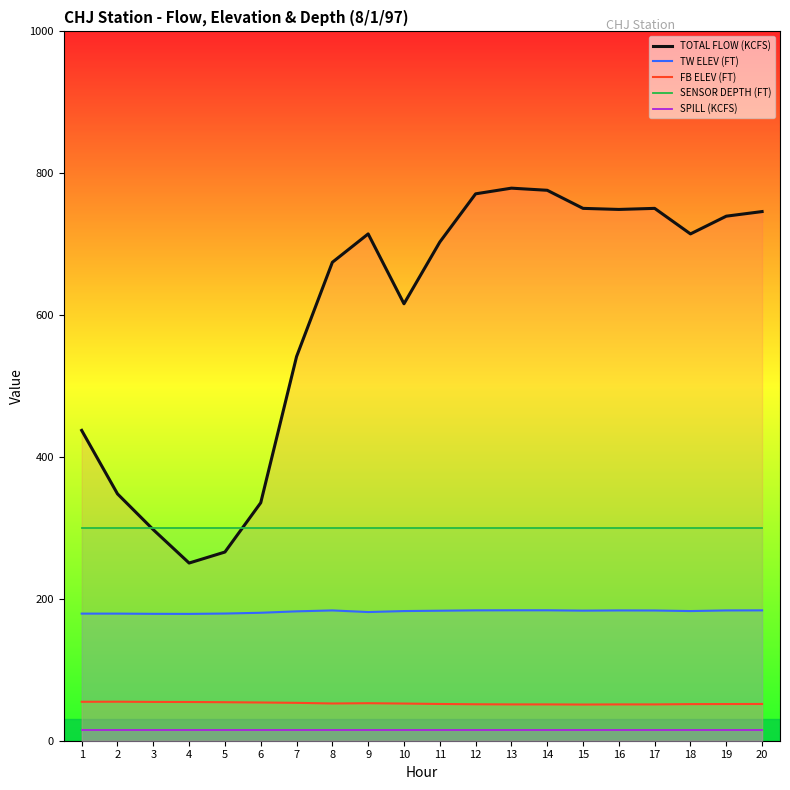

Is this an area chart (filled region under the line)?

No